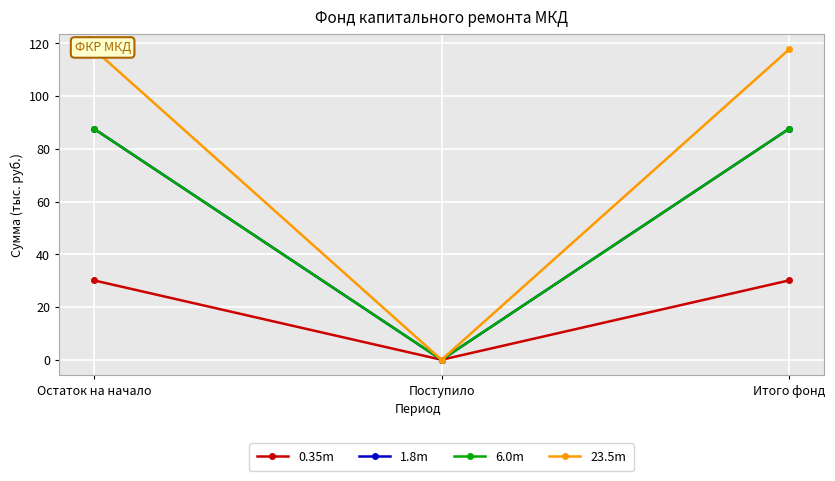

Which series changed the most between Остаток на начало and Итого фонд?

0.35m